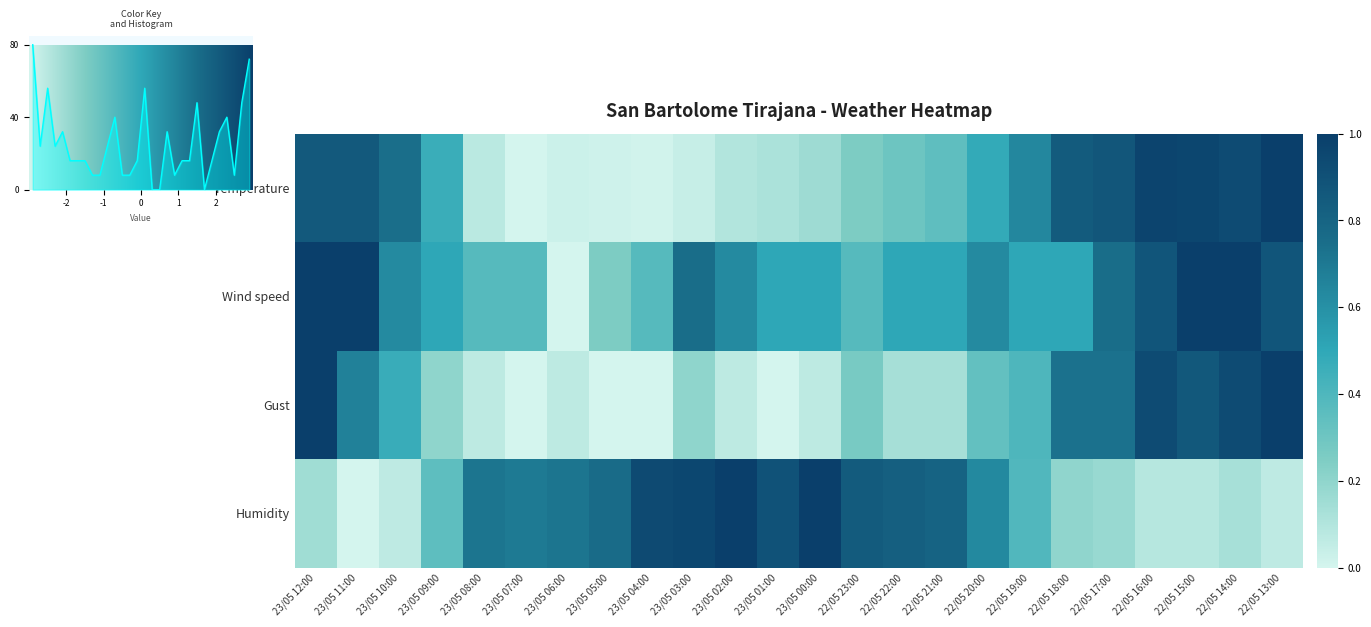

Reading left to right, what are all the values shown in this chart?

Temperature: 0.9	0.9	0.7	0.5	0.1	0.0	0.0	0.0	0.0	0.0	0.1	0.1	0.2	0.3	0.3	0.3	0.5	0.6	0.8	0.9	1.0	1.0	0.9	1.0
Wind speed: 1.0	1.0	0.6	0.5	0.4	0.4	0.0	0.2	0.4	0.8	0.6	0.5	0.5	0.4	0.5	0.5	0.6	0.5	0.5	0.8	0.9	1.0	1.0	0.9
Gust: 1.0	0.7	0.5	0.2	0.1	0.0	0.1	0.0	0.0	0.2	0.1	0.0	0.1	0.3	0.1	0.1	0.3	0.4	0.7	0.7	0.9	0.9	0.9	1.0
Humidity: 0.2	0.0	0.1	0.3	0.7	0.7	0.7	0.8	0.9	1.0	1.0	0.9	1.0	0.8	0.8	0.8	0.6	0.4	0.2	0.2	0.1	0.1	0.1	0.1